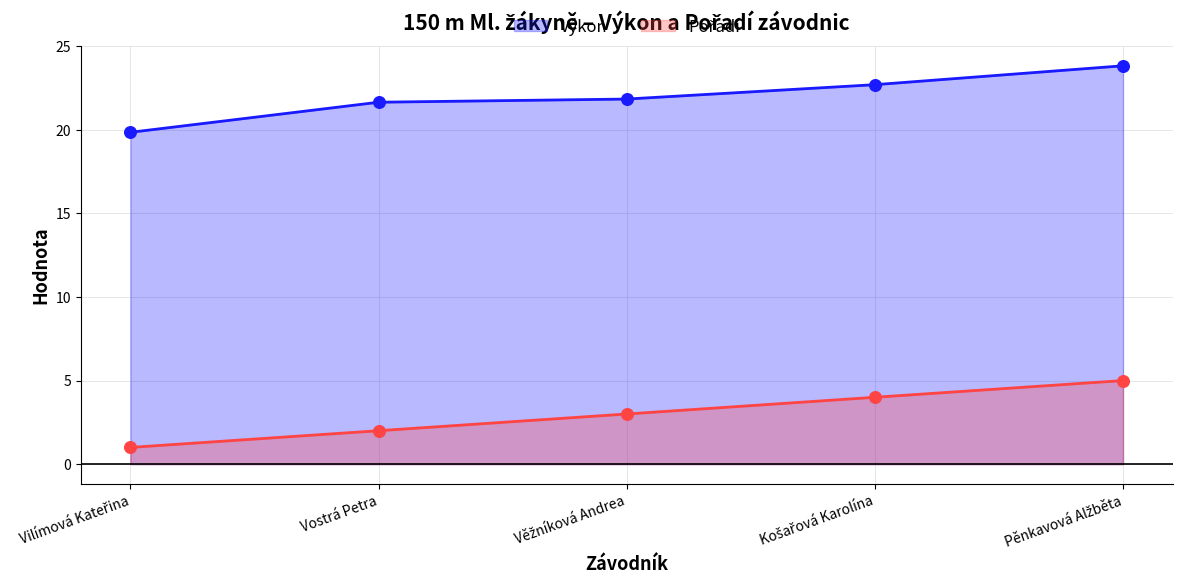

Which series reaches the minimum Y coordinate?

Pořadí